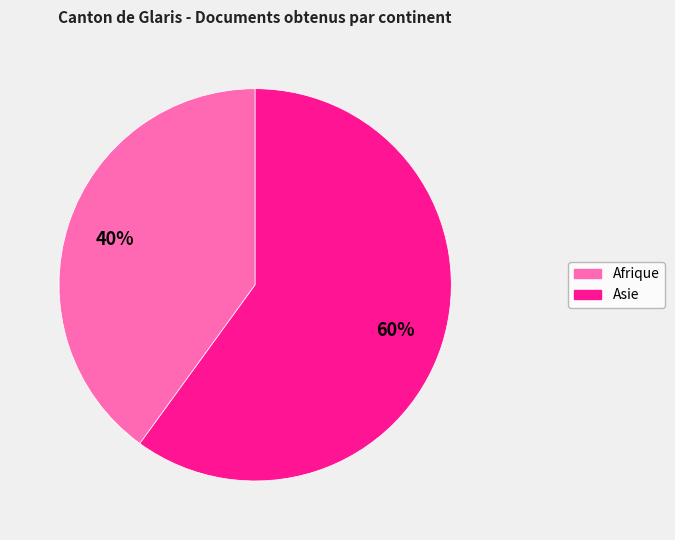

Is there any slice that represents more than half of the pie?

Yes